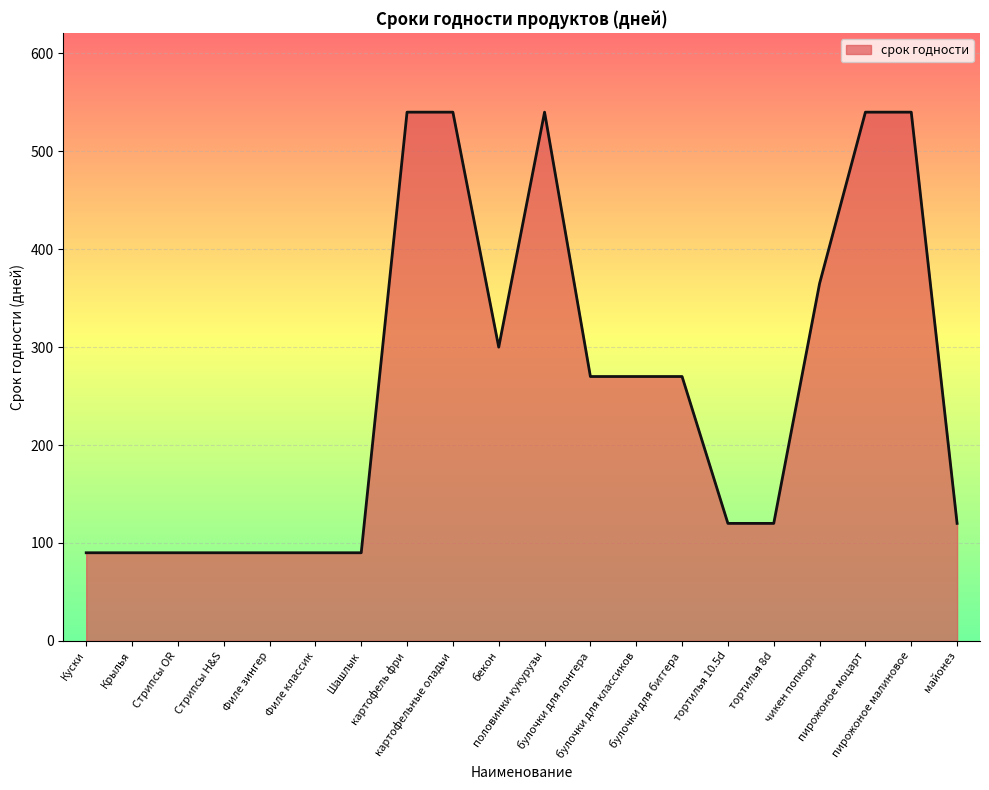

What is the difference between the second highest and second lowest values?

450